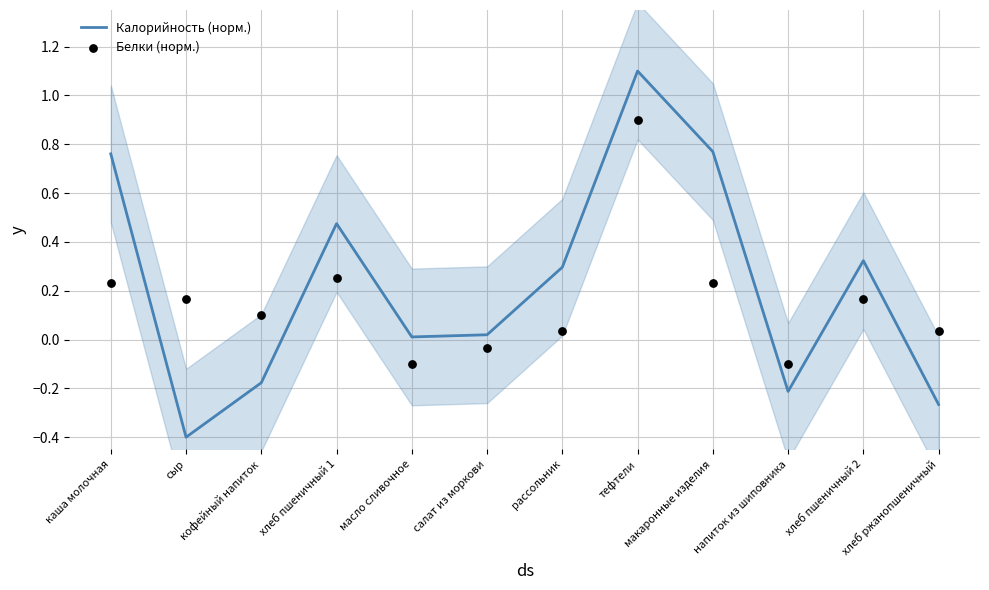

Is the value of Белки (норм.) at сыр greater than the value of Калорийность (норм.) at сыр?

Yes